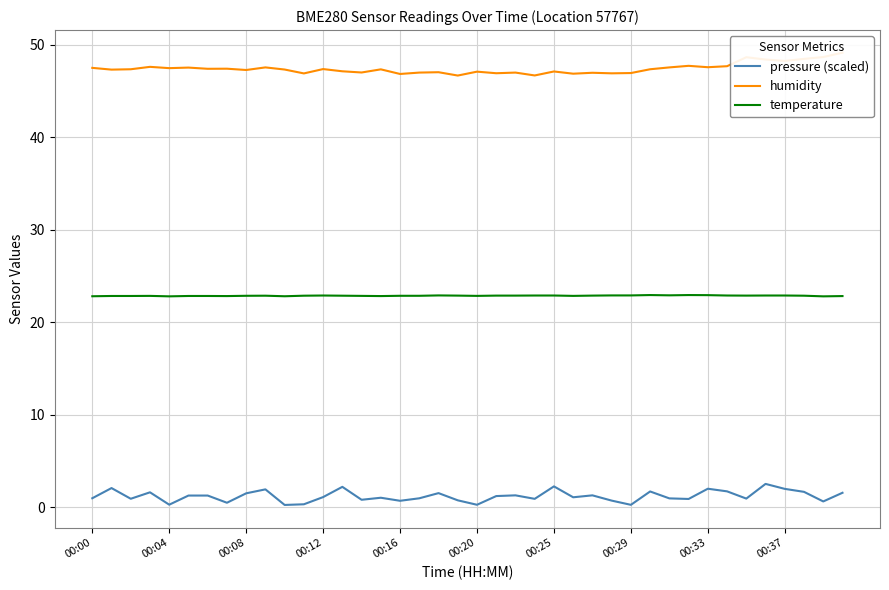

How many lines are shown in the chart?

3